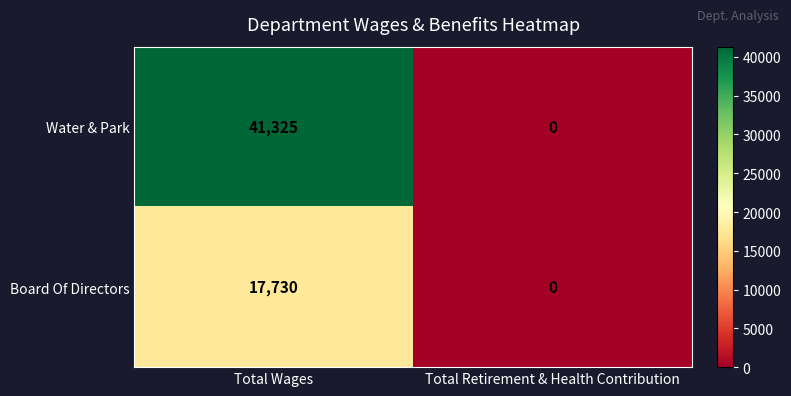

Count the number of categories in the chart.

2